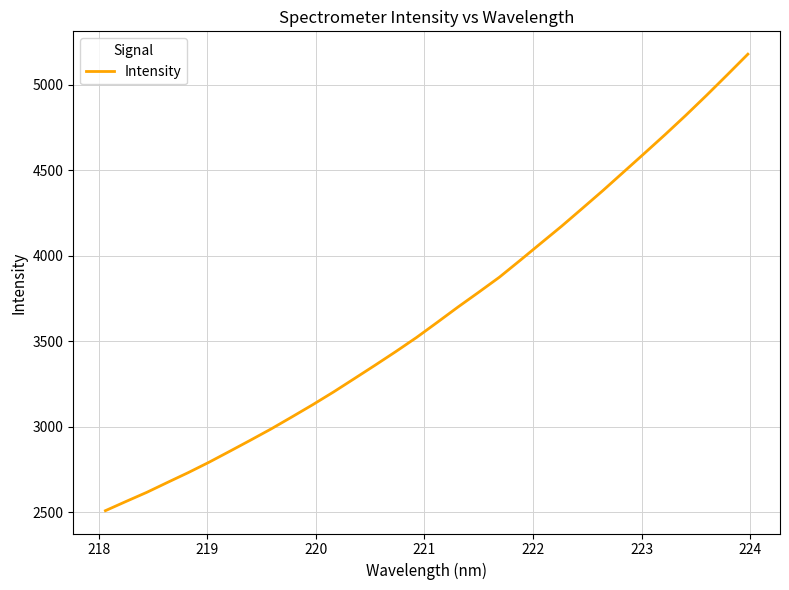

What is the greatest value displayed?

5179.7